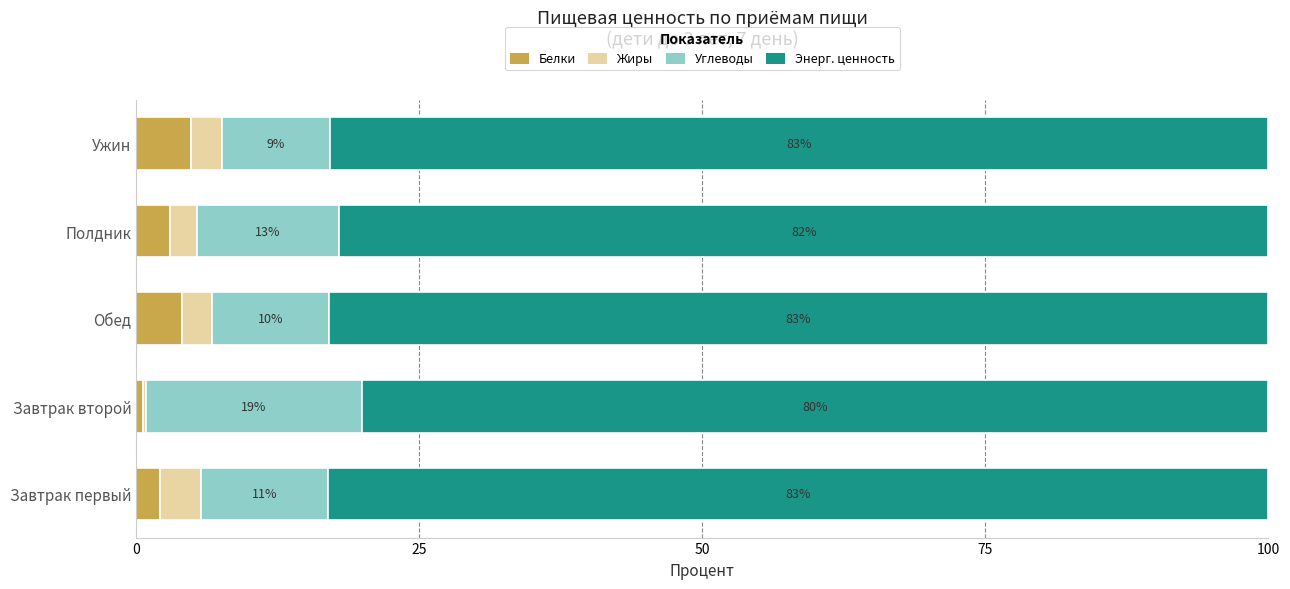

Which category has the highest value in the Белки series?

Ужин